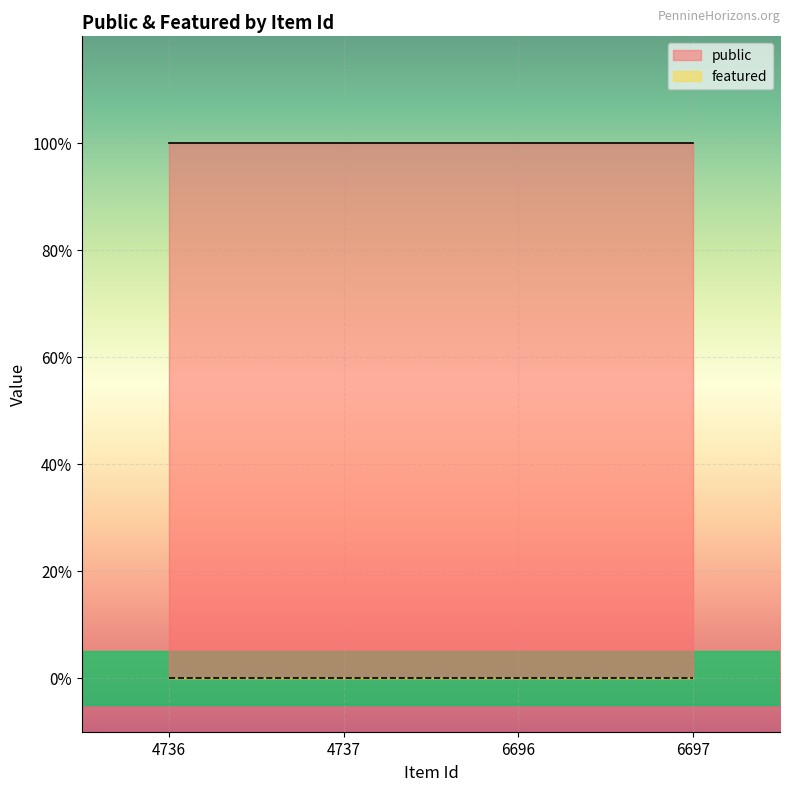

Is the value of featured at 6697 greater than the value of public at 4737?

No